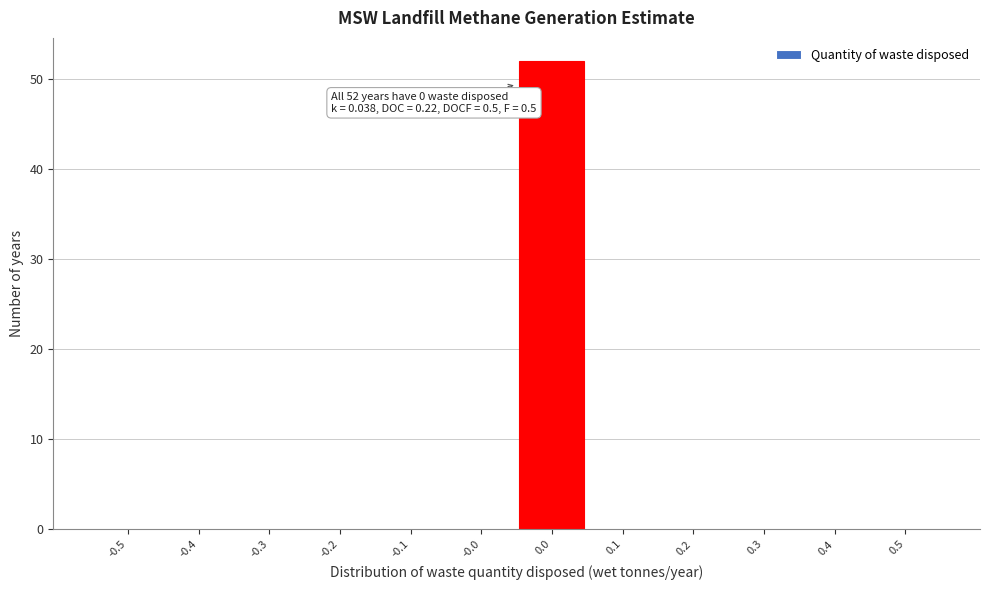

Reading right to left, transcribe all the data shown in this chart.

0.5=0	0.4=0	0.3=0	0.2=0	0.1=0	0.0=52	-0.0=0	-0.1=0	-0.2=0	-0.3=0	-0.4=0	-0.5=0